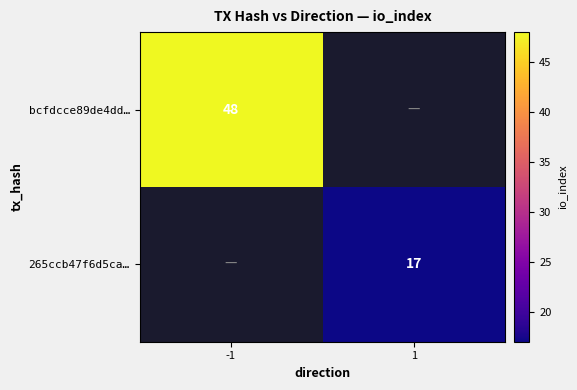

Count the number of categories in the chart.

2